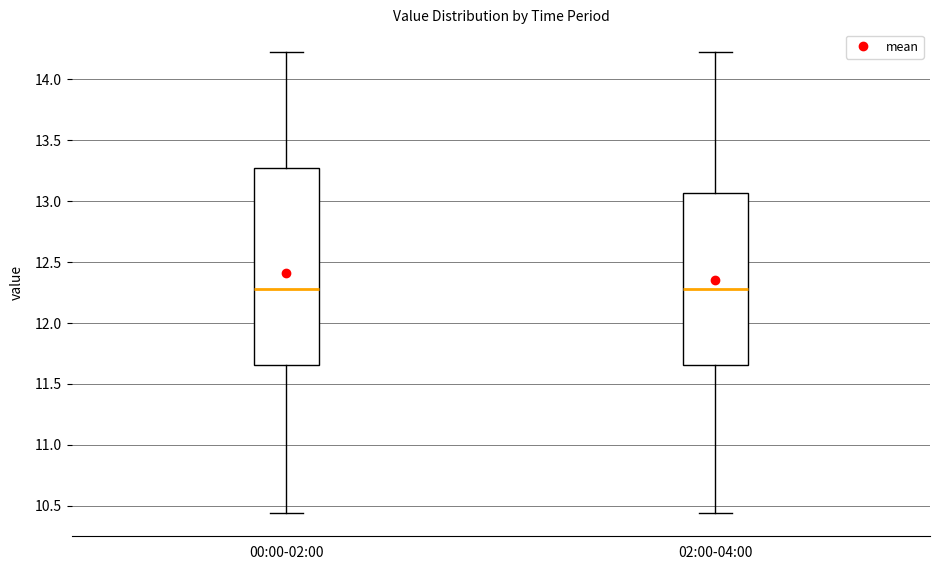

Comparing the boxes themselves (not the whiskers), which one is the tallest?

00:00-02:00